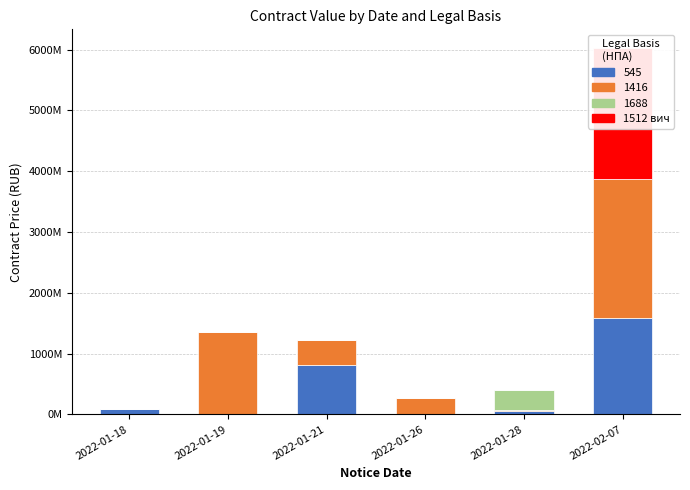

What is the sum of all values?

2157100748.9